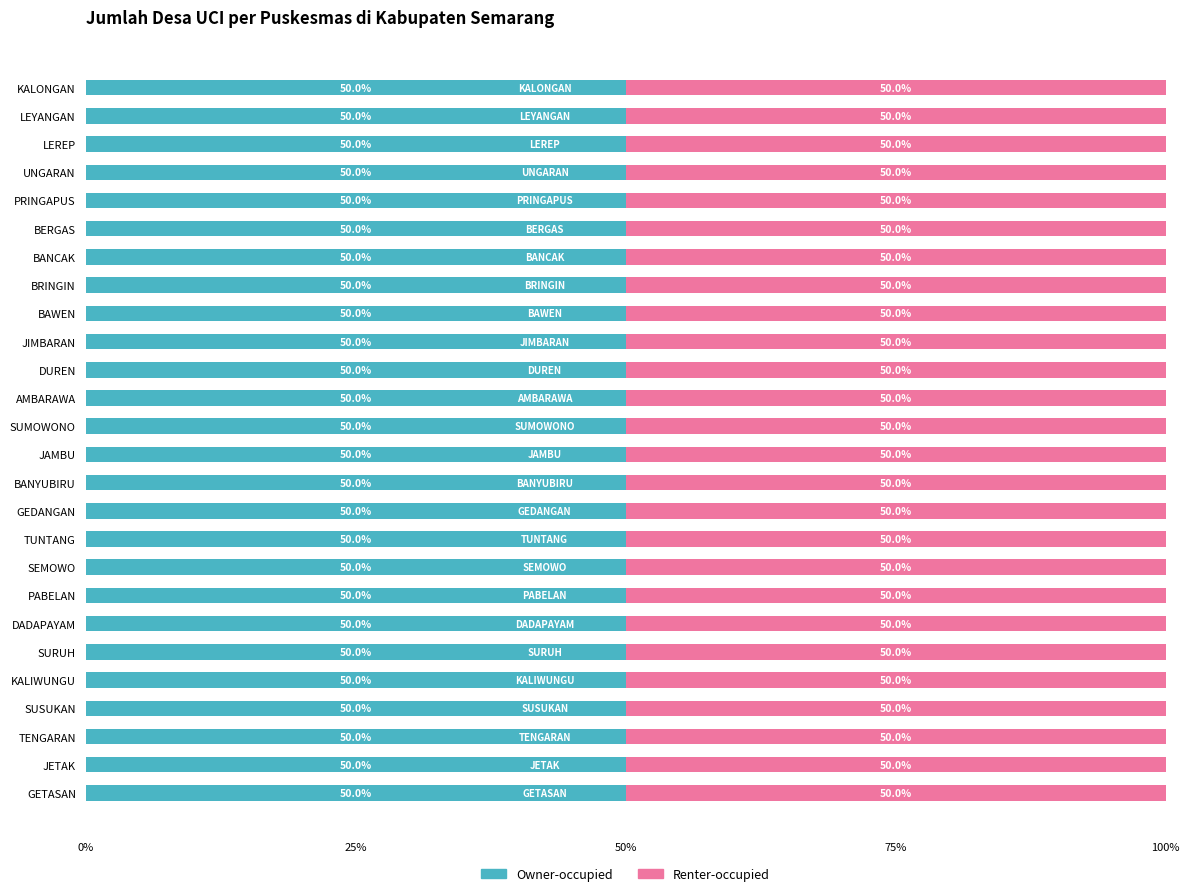

How many groups of bars are there?

26